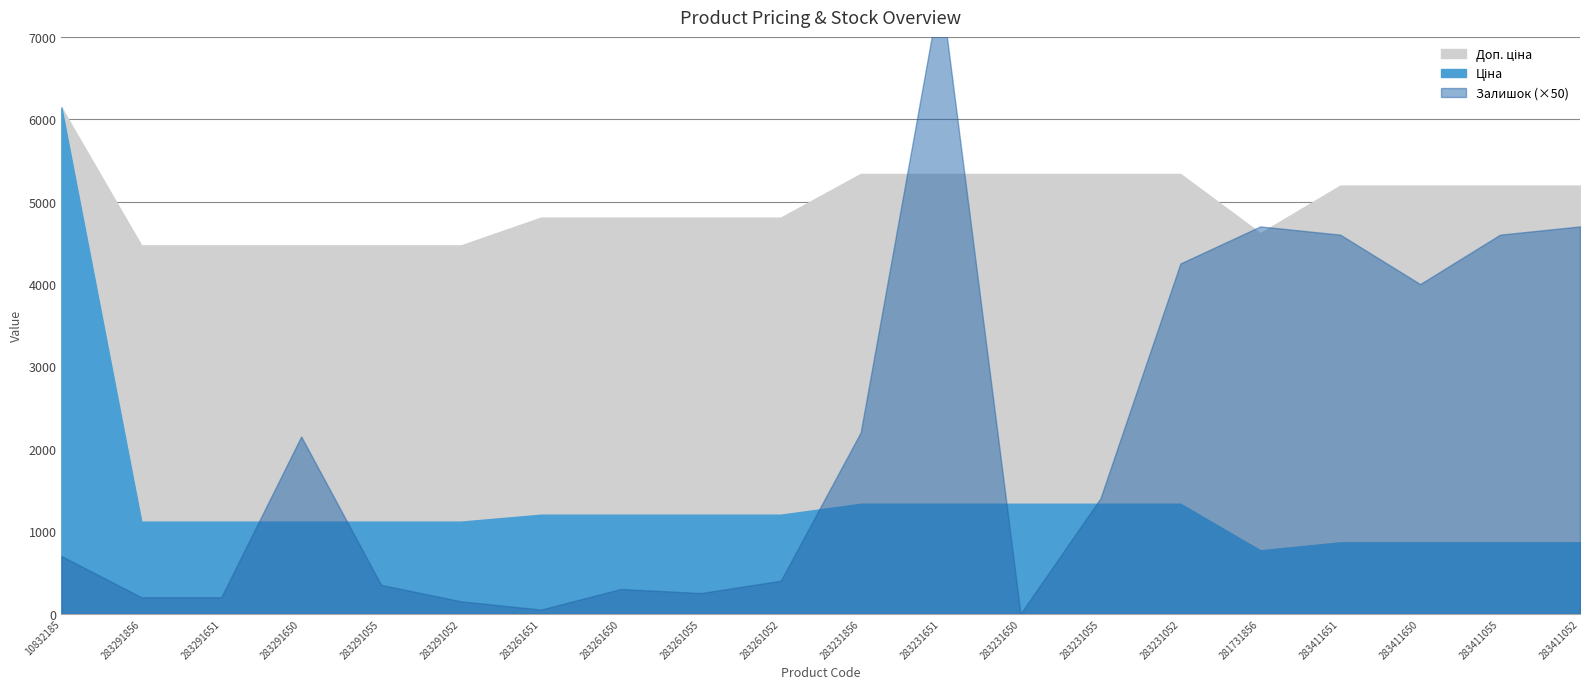

What is the average value of the Залишок series?

42.8